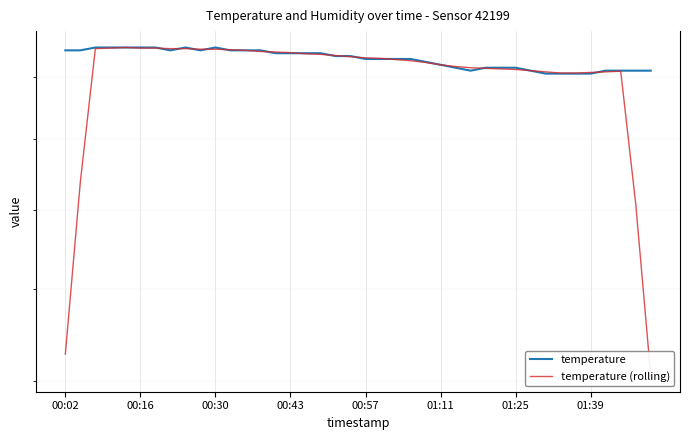

What is the value of the temperature (rolling) point at the 20th from the left?

20.7